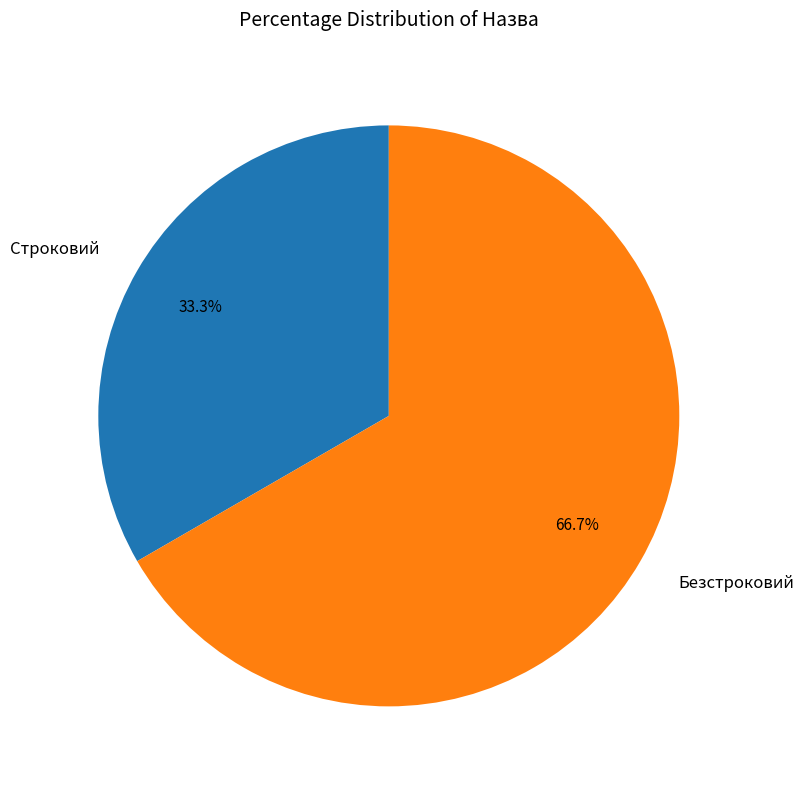

Rank the categories by value from highest to lowest.

Безстроковий, Строковий